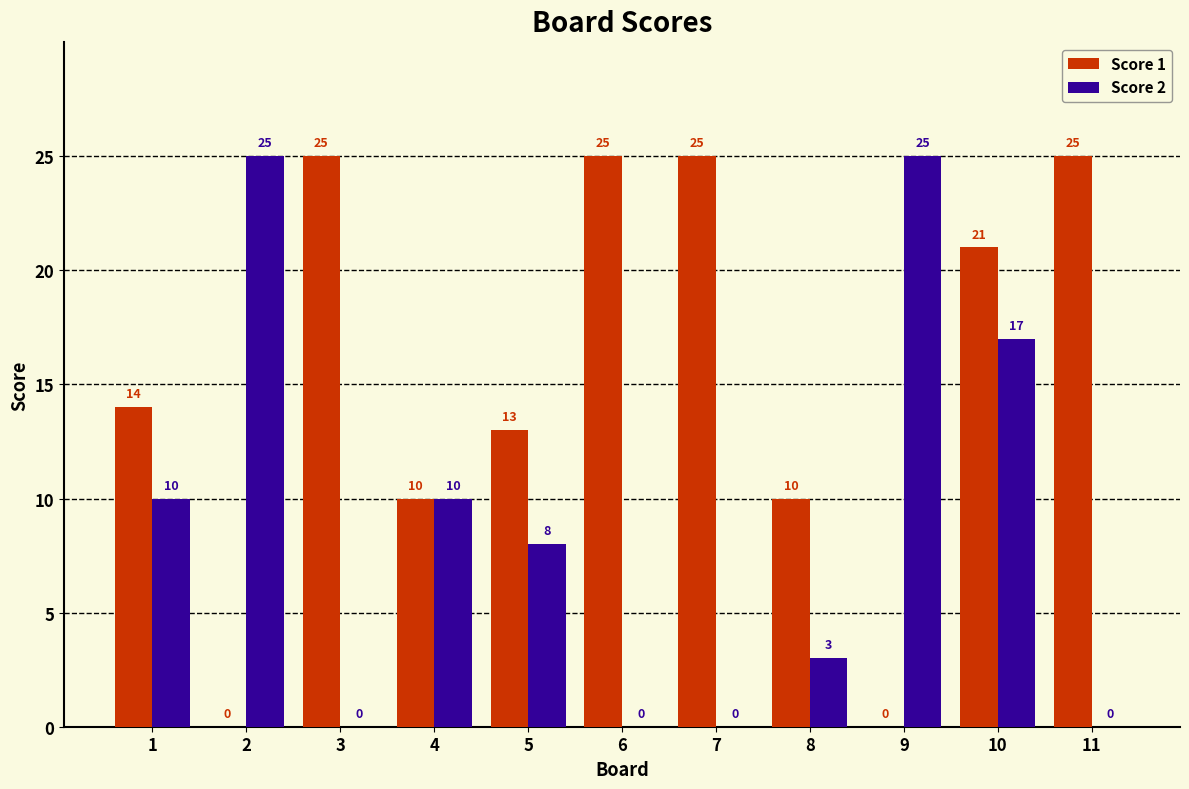

What is the total value across all series at 9?

25